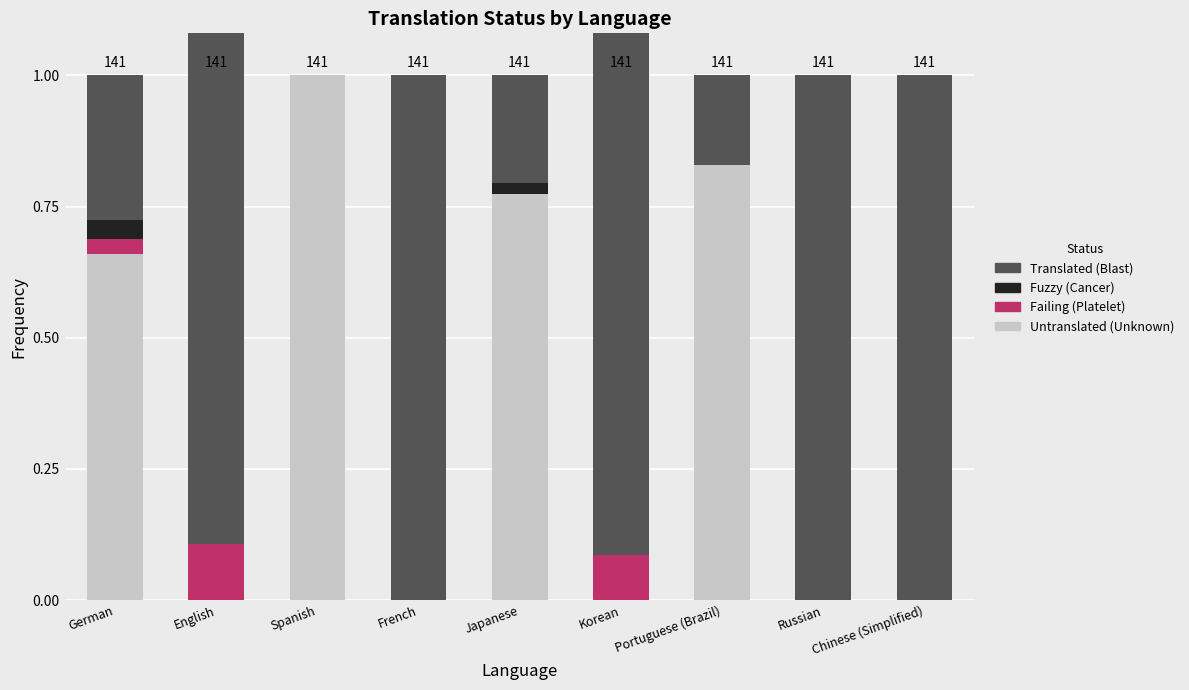

Which has a higher value, French or English?

French